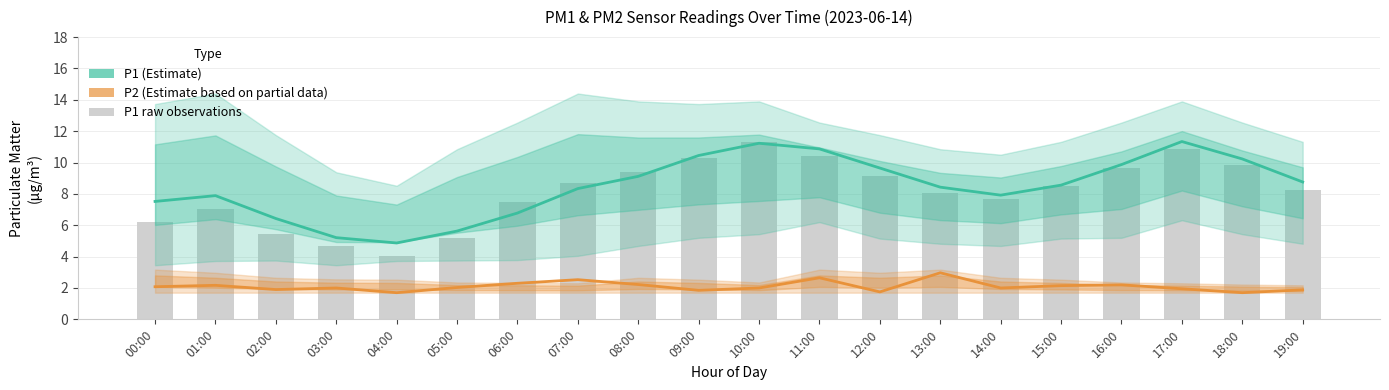

Reading right to left, extract all data points from this chart.

P1 (Estimate): 19:00=8.8	18:00=10.2	17:00=11.3	16:00=9.9	15:00=8.6	14:00=7.9	13:00=8.4	12:00=9.7	11:00=10.9	10:00=11.2	09:00=10.4	08:00=9.1	07:00=8.3	06:00=6.8	05:00=5.6	04:00=4.9	03:00=5.2	02:00=6.4	01:00=7.9	00:00=7.5
P2 (Partial): 19:00=1.9	18:00=1.7	17:00=1.9	16:00=2.2	15:00=2.1	14:00=2.0	13:00=3.0	12:00=1.8	11:00=2.6	10:00=2.0	09:00=1.9	08:00=2.2	07:00=2.5	06:00=2.3	05:00=2.0	04:00=1.7	03:00=2.0	02:00=1.9	01:00=2.2	00:00=2.1
P1 raw: 19:00=8.3	18:00=9.9	17:00=10.8	16:00=9.7	15:00=8.5	14:00=7.7	13:00=8.1	12:00=9.1	11:00=10.4	10:00=11.3	09:00=10.3	08:00=9.4	07:00=8.7	06:00=7.5	05:00=5.2	04:00=4.0	03:00=4.7	02:00=5.4	01:00=7.0	00:00=6.2